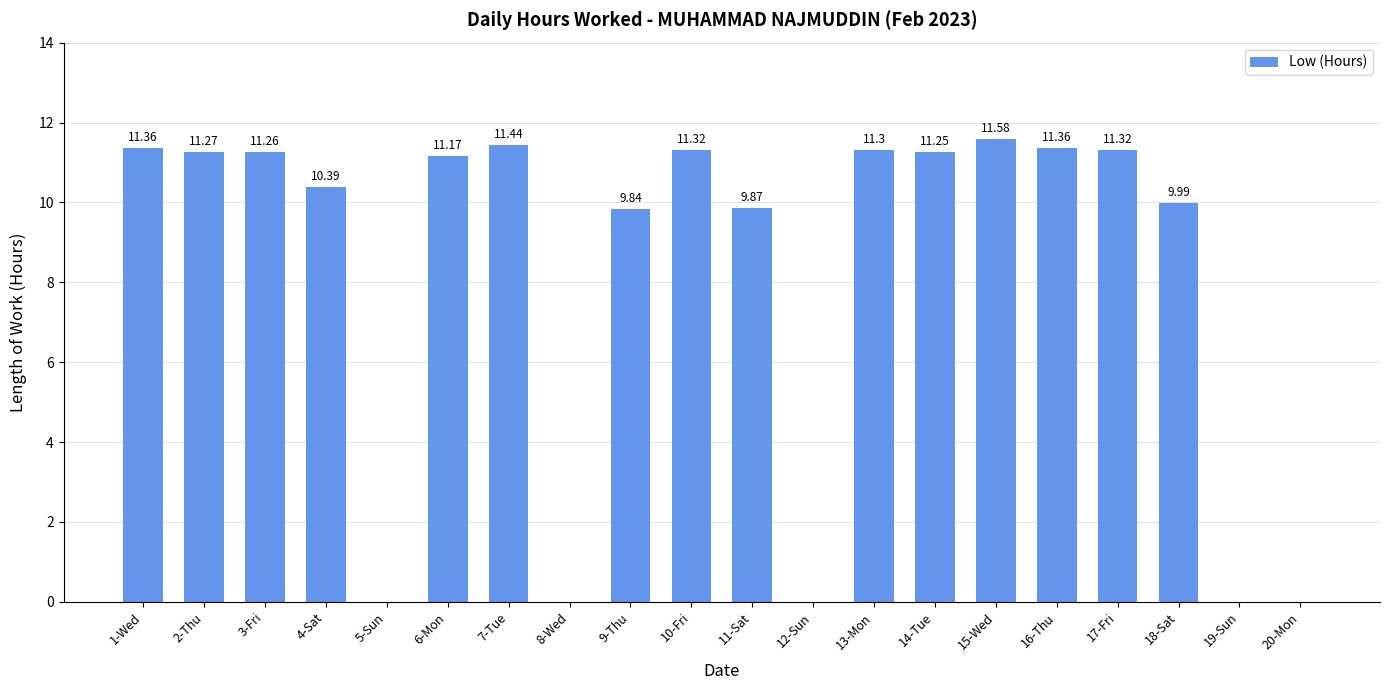

Which has a higher value, 18-Sat or 13-Mon?

13-Mon